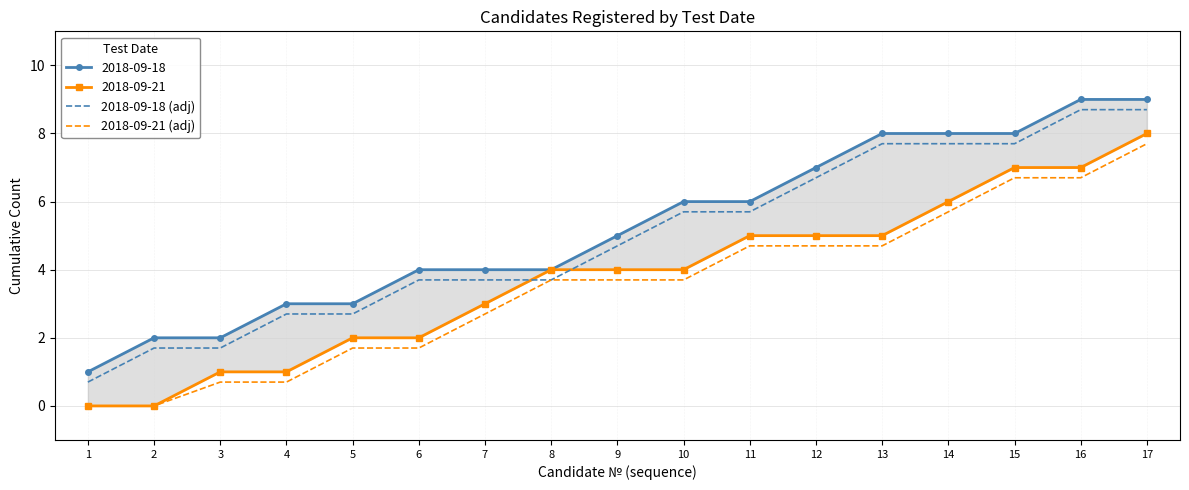

At which category does the chart reach its peak across all series?

16